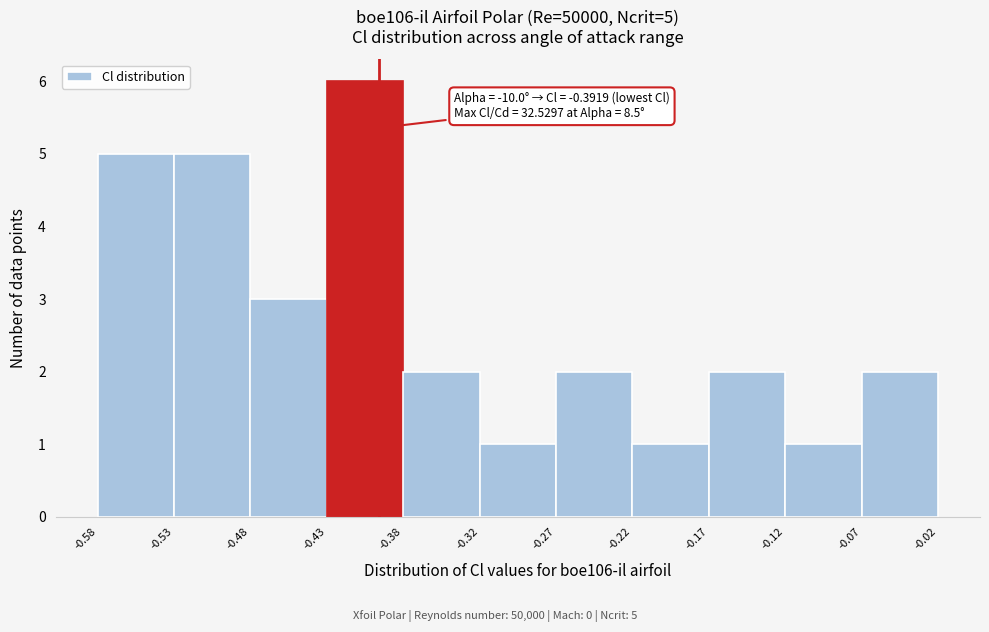

Which range on the x-axis has the tallest bar?

-0.43 to -0.38